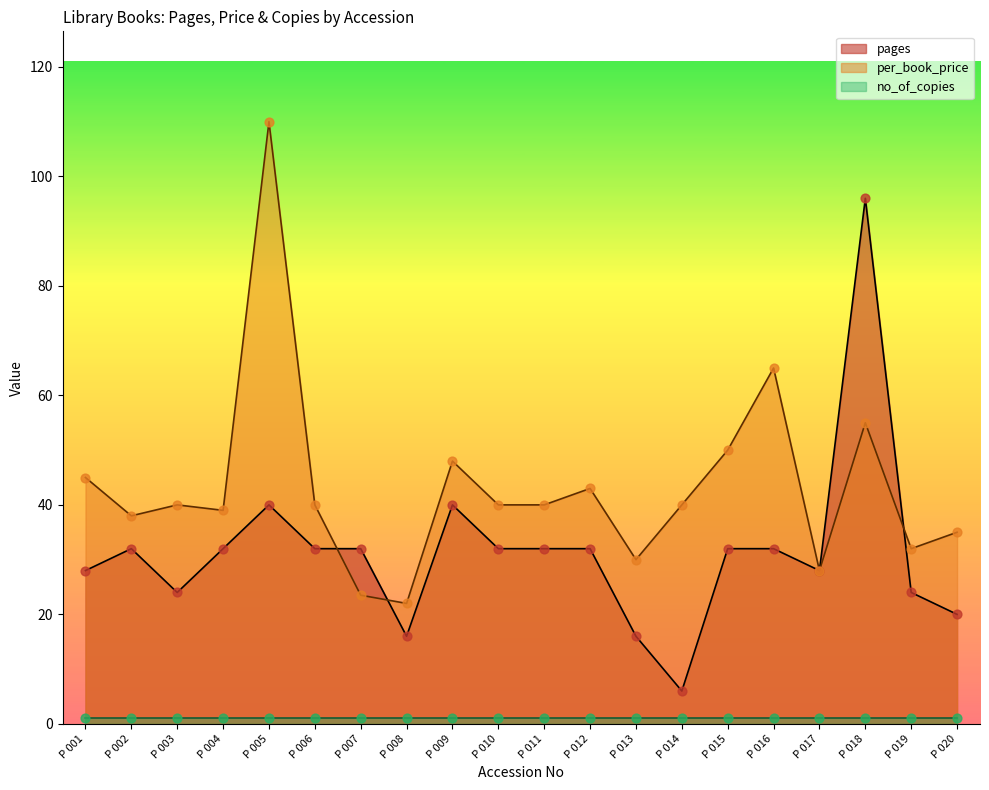

At which category is the sum across all series the highest?

P 018